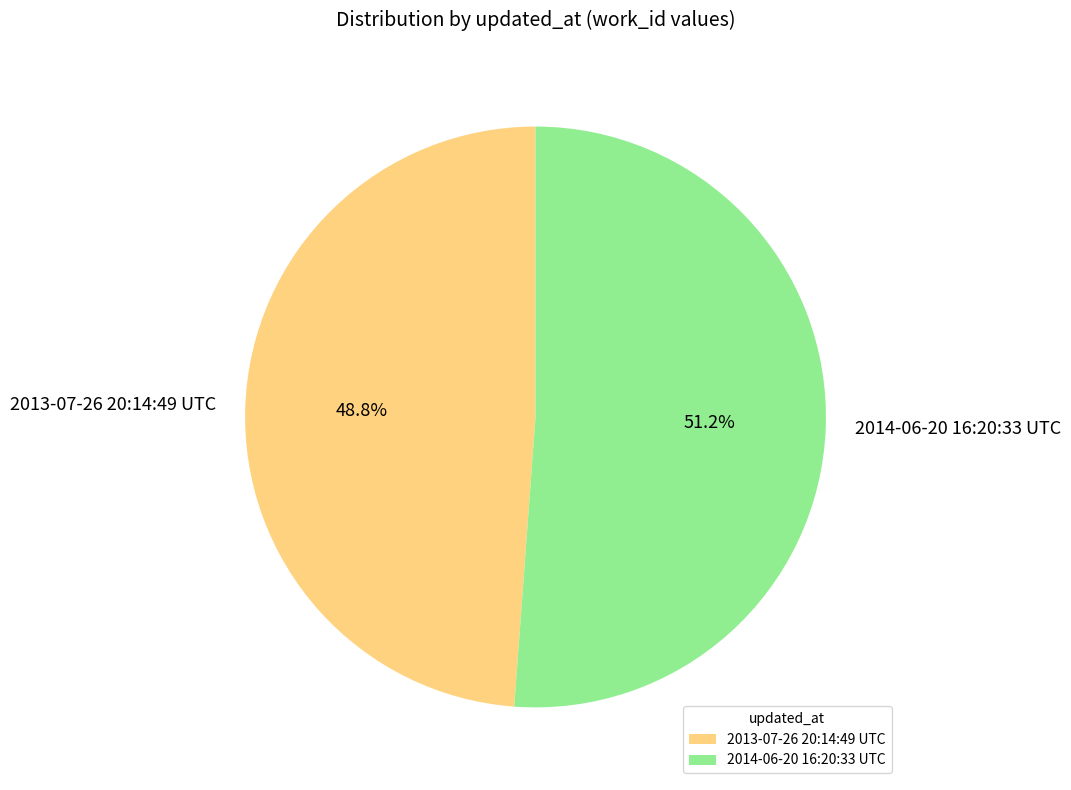

Is 2013-07-26 20:14:49 UTC the majority of the pie?

No